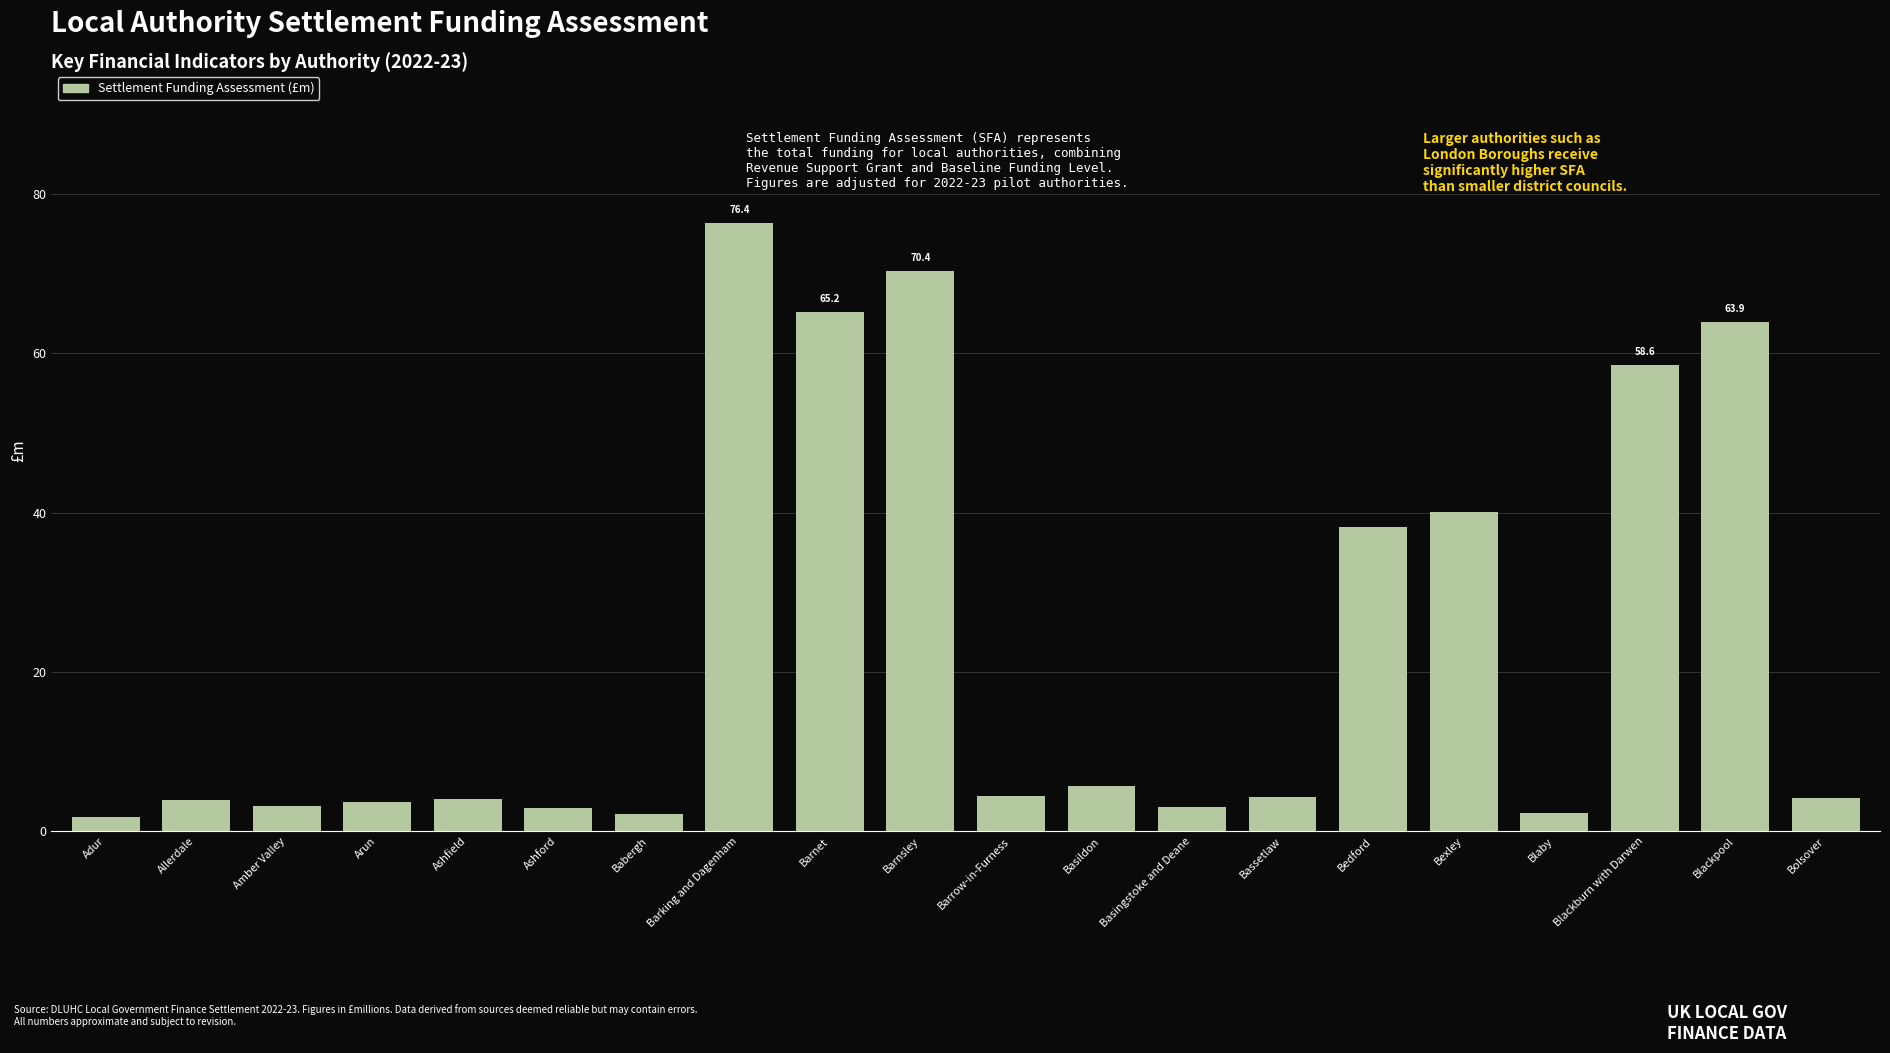

How many bars are there in total?

20